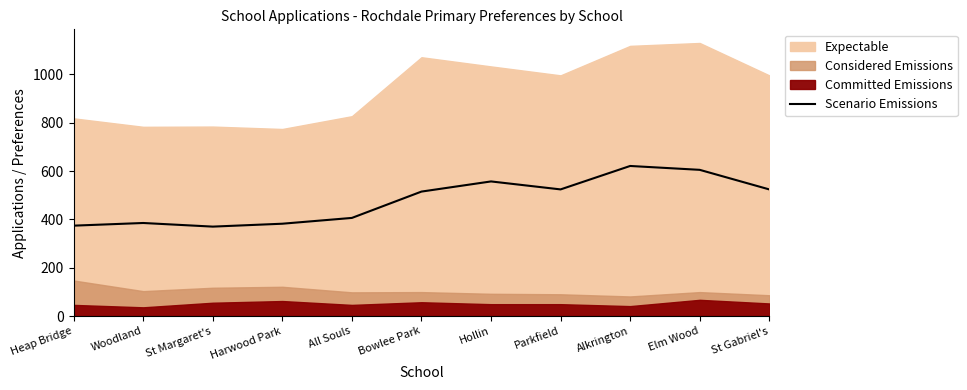

List the labels in order of value, smallest first.

St Margaret's, Heap Bridge, Harwood Park, Woodland, All Souls, Bowlee Park, Parkfield, St Gabriel's, Hollin, Elm Wood, Alkrington